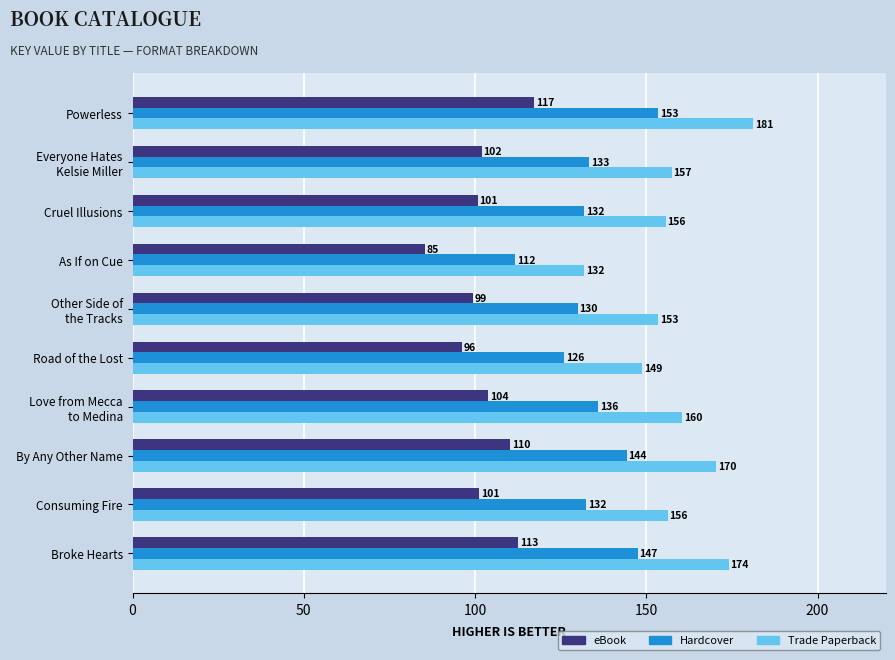

Rank the series by their maximum value, from lowest to highest.

eBook, Hardcover, Trade Paperback